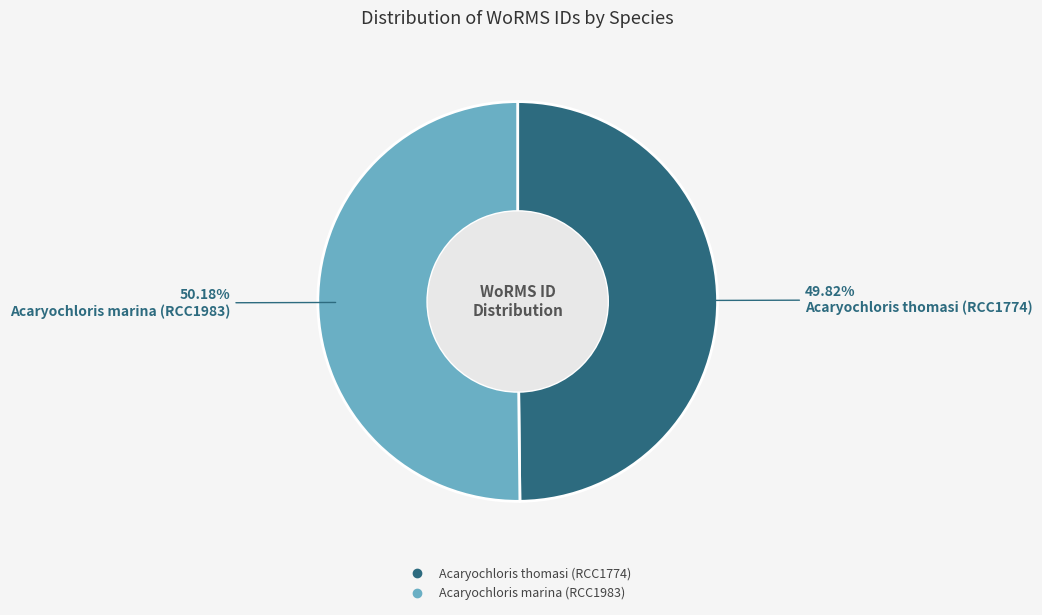

Is there a majority slice in this chart?

Yes